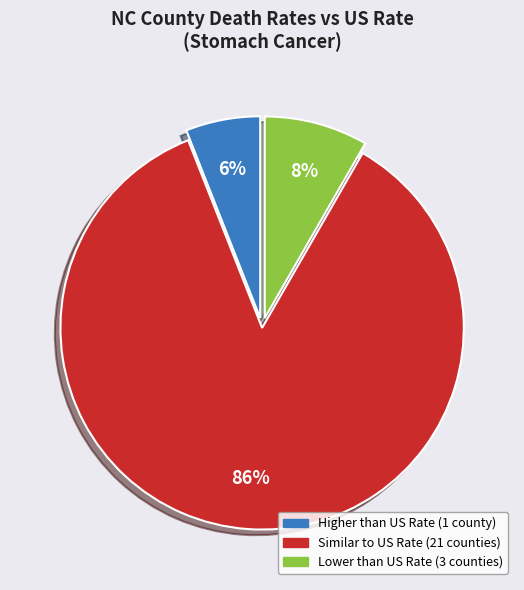

To the nearest percent, what is the average slice percentage?

33%